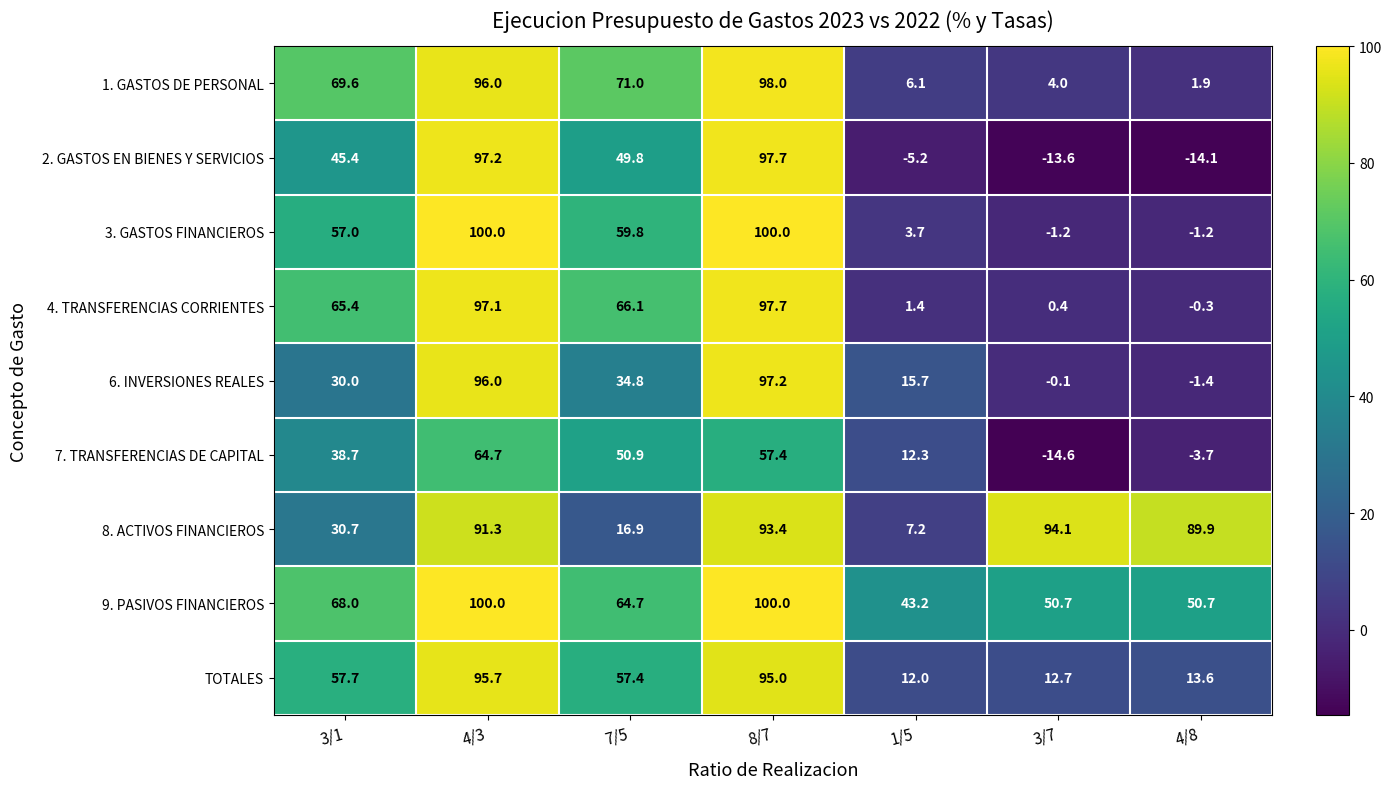

What is the spread (max minus min) of values at 1/5?

48.4